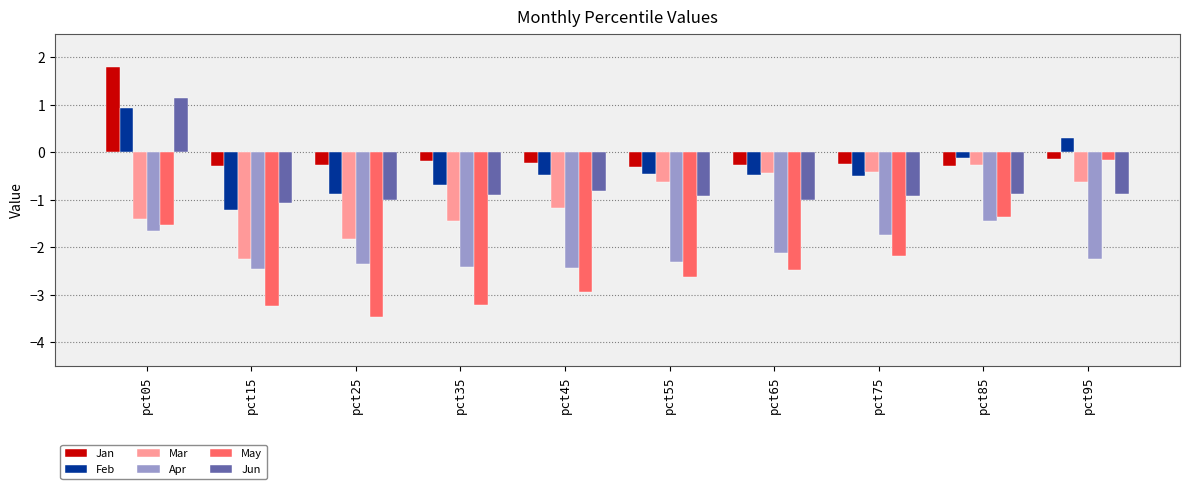

What is the difference between the maximum and second lowest values in the Jan series?

2.1